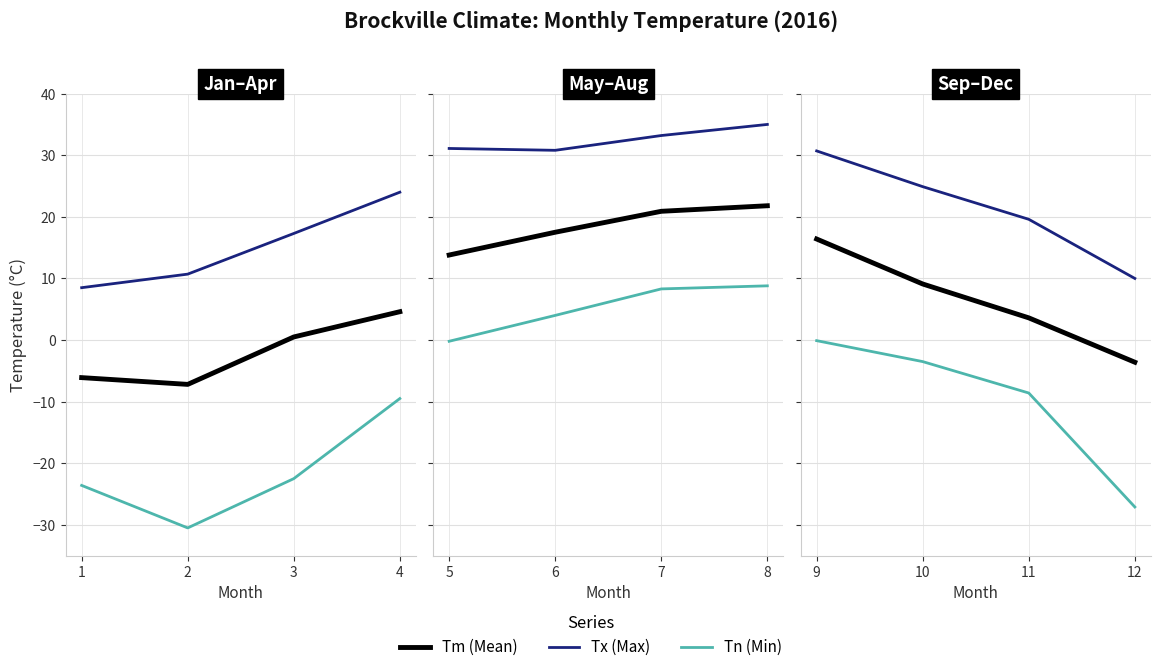

True or false: Tx (Max) and Tn (Min) intersect in this chart.

False